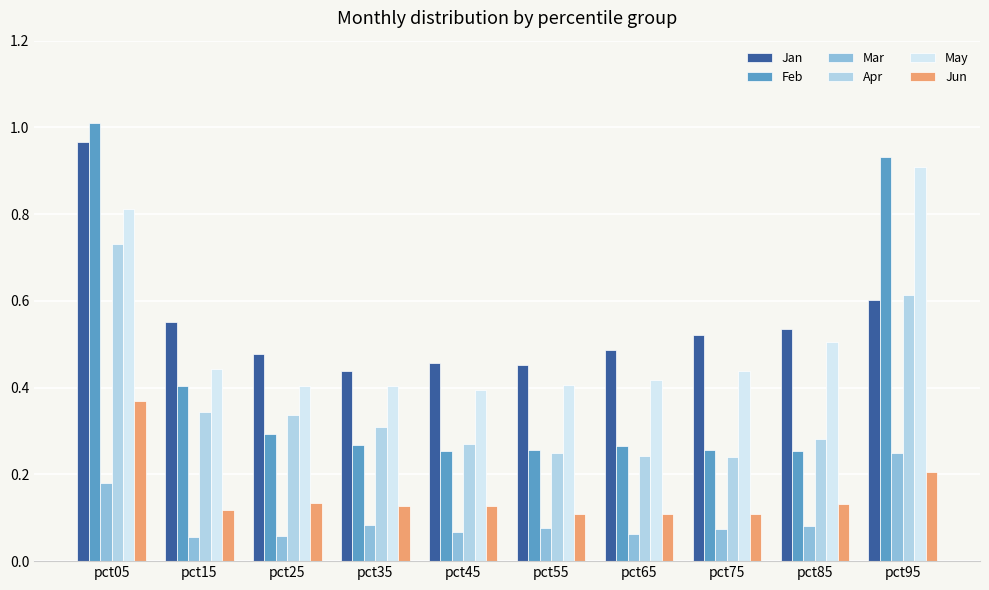

At how many categories does at least one series exceed 0?

10